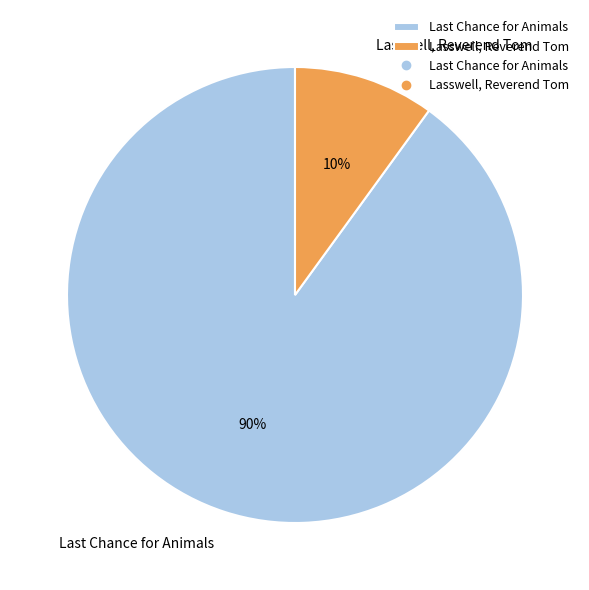

What is the majority slice?

Last Chance for Animals